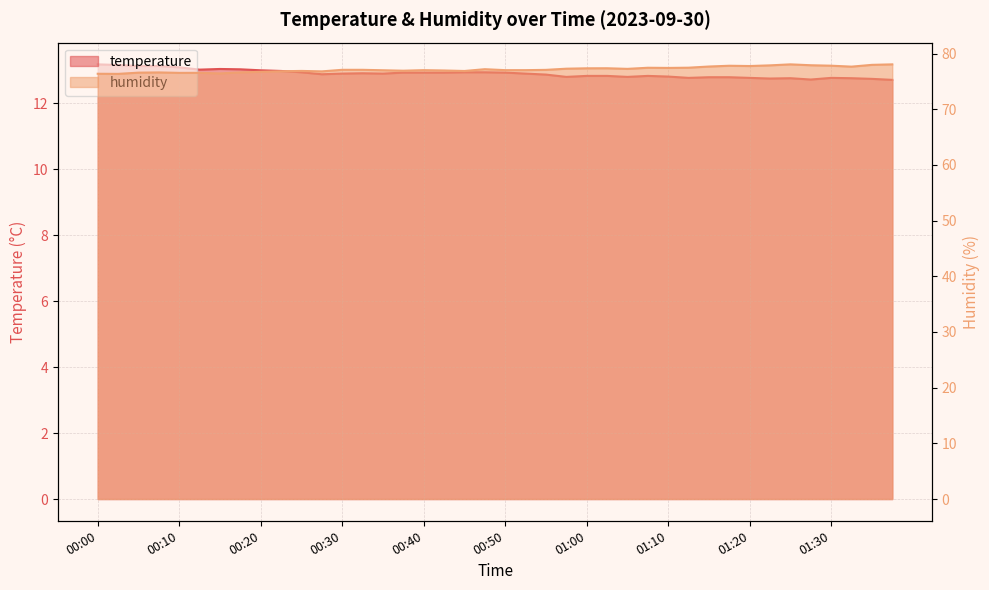

How many interior local valleys does the humidity series have?

10